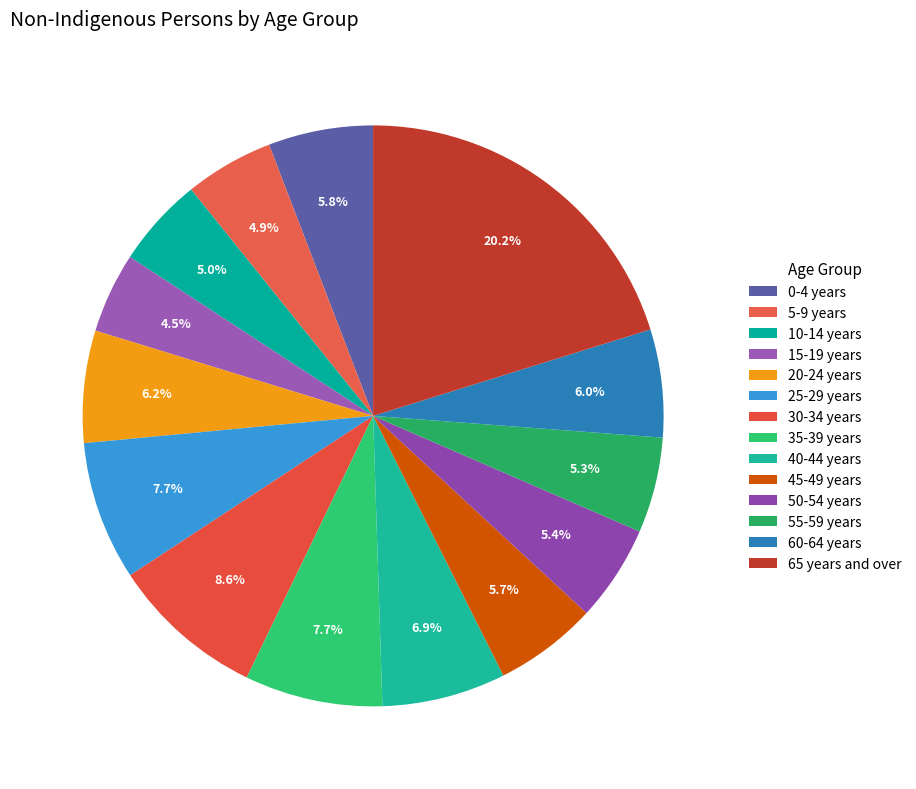

To the nearest percent, what is the difference between the largest and smallest slice percentages?

16%